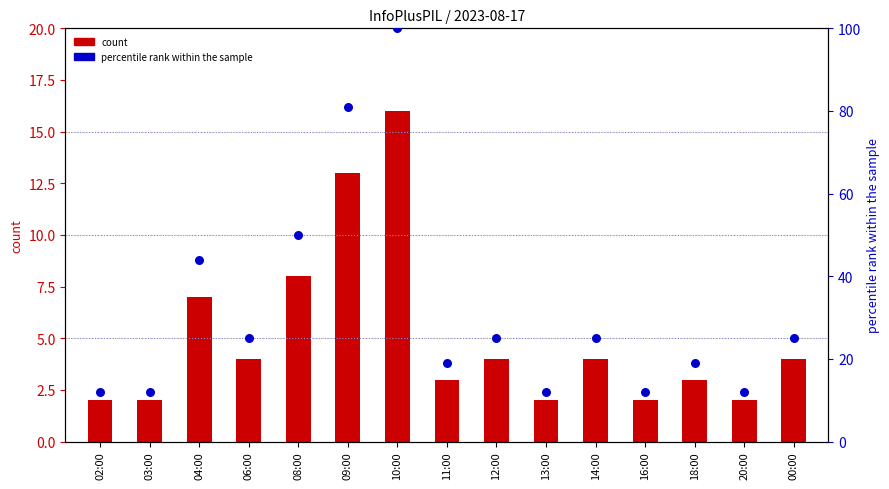

Which series has the largest total across all categories?

percentile rank within the sample